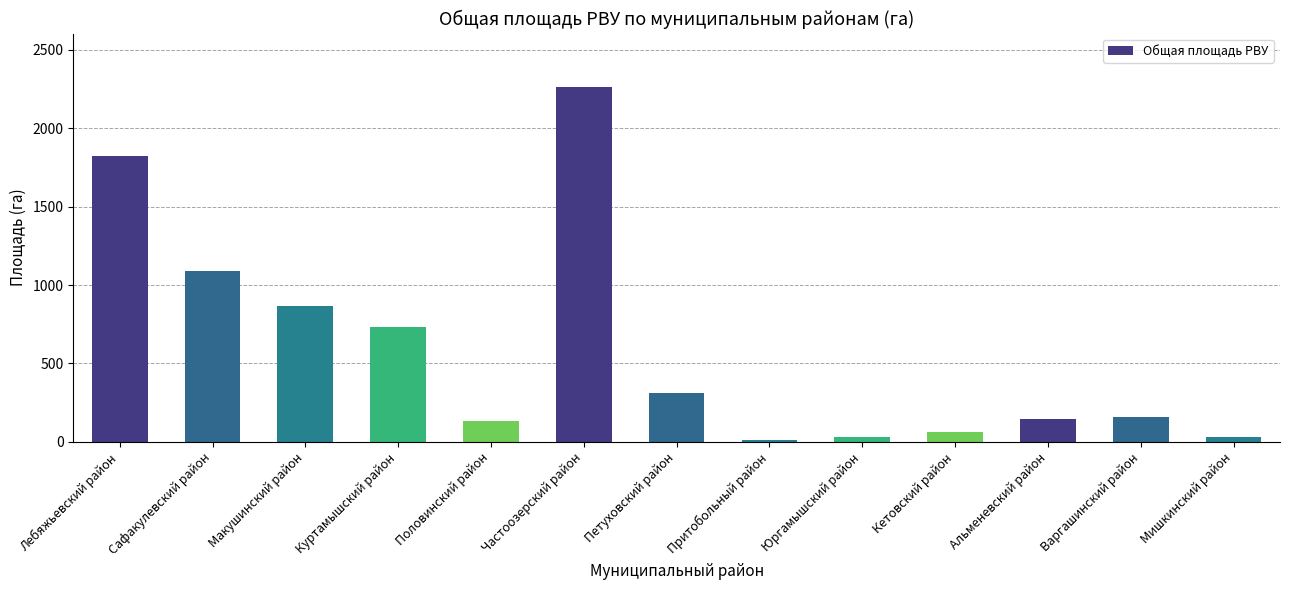

Approximately how many times larger is the value at Куртамышский район compared to Мишкинский район?

26.1